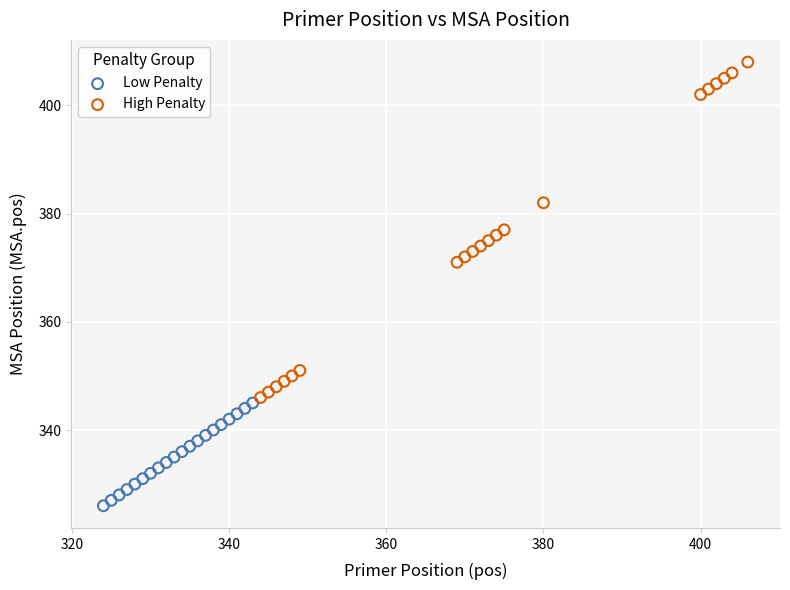

Which series contains the highest Y value?

High Penalty